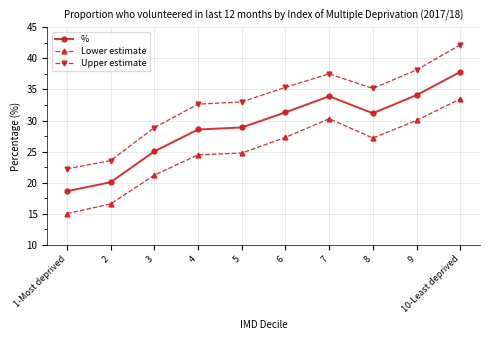

What is the label of the 9th point from the left?

9